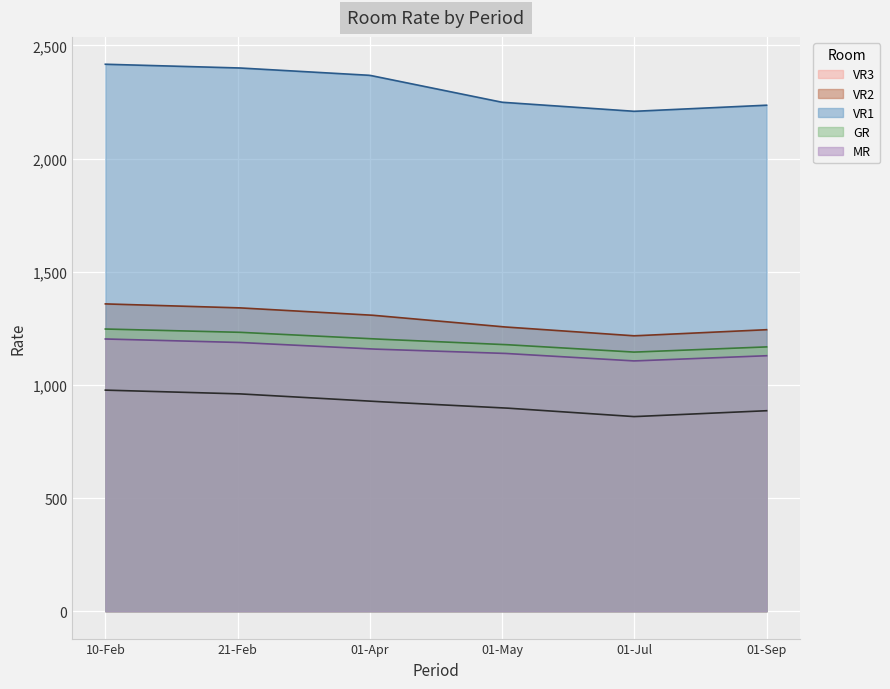

Reading left to right, list all the values displayed in this chart.

VR3: 10-02-2024~20-02-2024=977	21-02-2024~31-03-2024=961	01-04-2024~30-04-2024=928	01-05-2024~30-06-2024=899	01-07-2024~31-08-2024=860	01-09-2024~26-12-2024=886
VR2: 10-02-2024~20-02-2024=1358	21-02-2024~31-03-2024=1341	01-04-2024~30-04-2024=1309	01-05-2024~30-06-2024=1257	01-07-2024~31-08-2024=1217	01-09-2024~26-12-2024=1244
VR1: 10-02-2024~20-02-2024=2417	21-02-2024~31-03-2024=2401	01-04-2024~30-04-2024=2368	01-05-2024~30-06-2024=2249	01-07-2024~31-08-2024=2209	01-09-2024~26-12-2024=2236
GR: 10-02-2024~20-02-2024=1247	21-02-2024~31-03-2024=1233	01-04-2024~30-04-2024=1204	01-05-2024~30-06-2024=1179	01-07-2024~31-08-2024=1145	01-09-2024~26-12-2024=1168
MR: 10-02-2024~20-02-2024=1203	21-02-2024~31-03-2024=1188	01-04-2024~30-04-2024=1159	01-05-2024~30-06-2024=1140	01-07-2024~31-08-2024=1106	01-09-2024~26-12-2024=1129